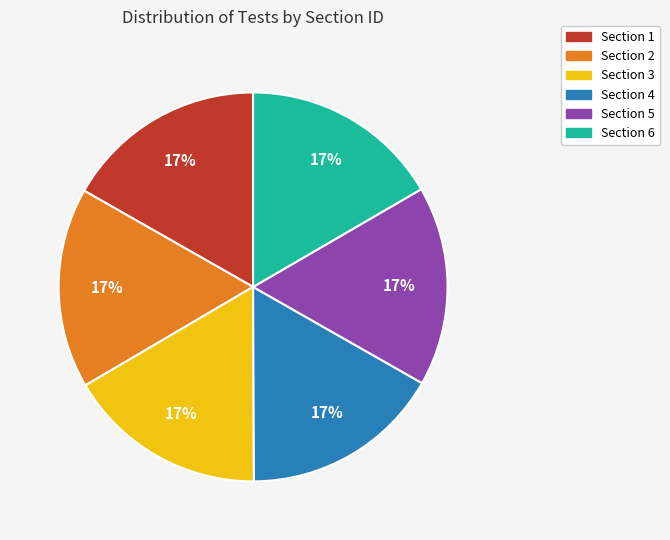

To the nearest percent, what is the average slice percentage?

17%